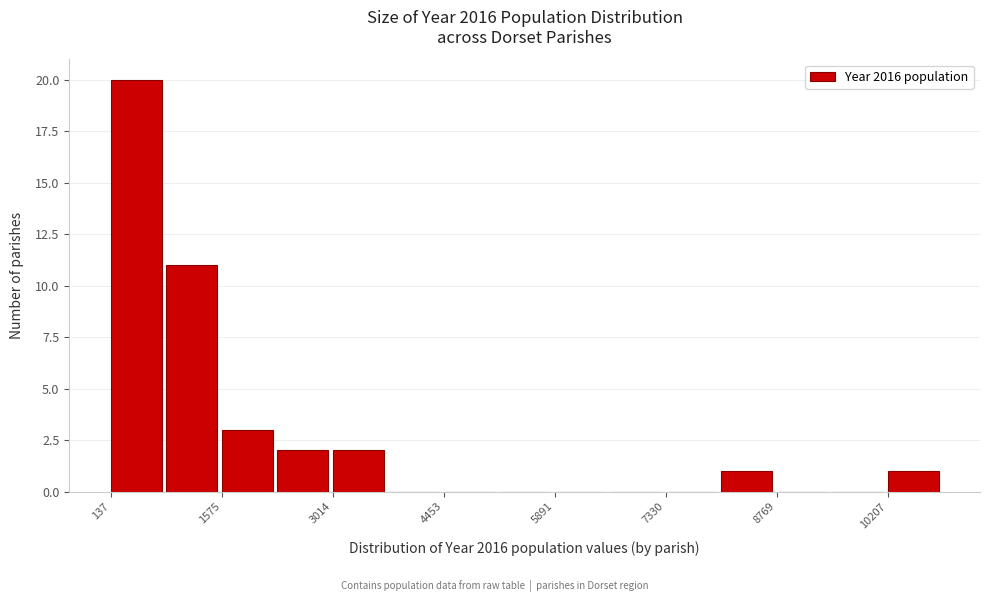

Read against the x-axis, roughly where is the centre of the tallest bar?

400